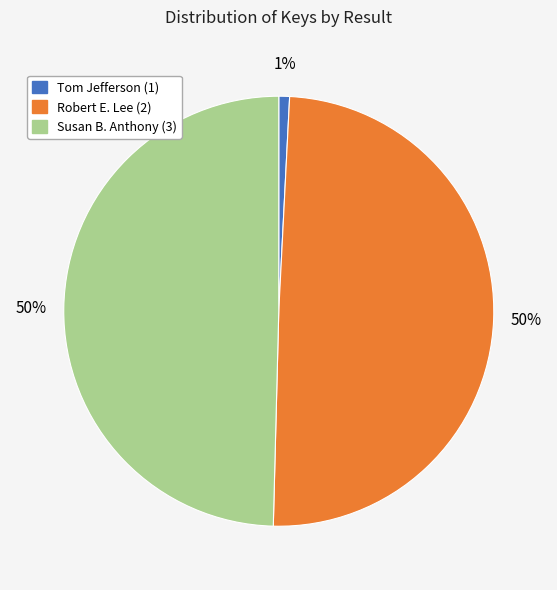

Approximately how many times larger is the value at Robert E. Lee (2) compared to Susan B. Anthony (3)?

1.0